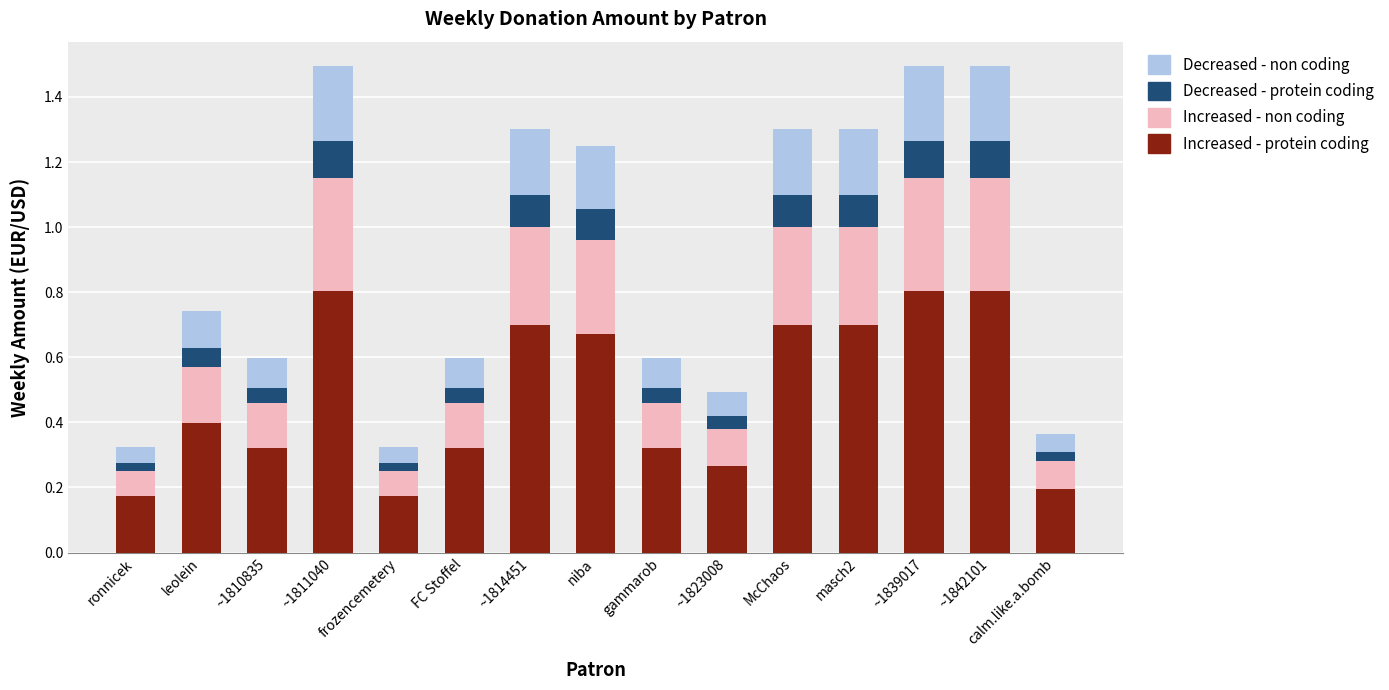

Are the bars grouped side by side (vs. stacked)?

No